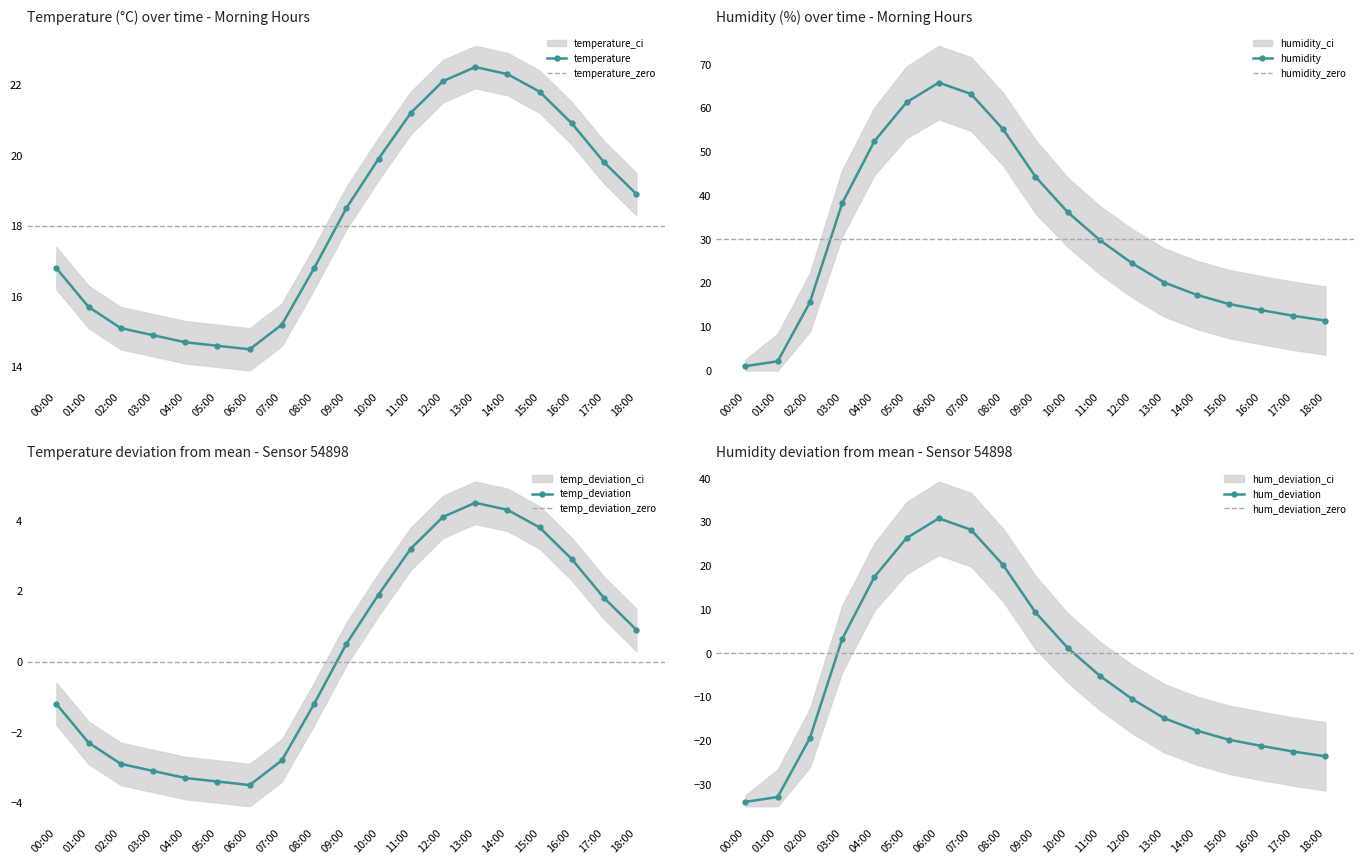

At which label does humidity first exceed 24?

03:00